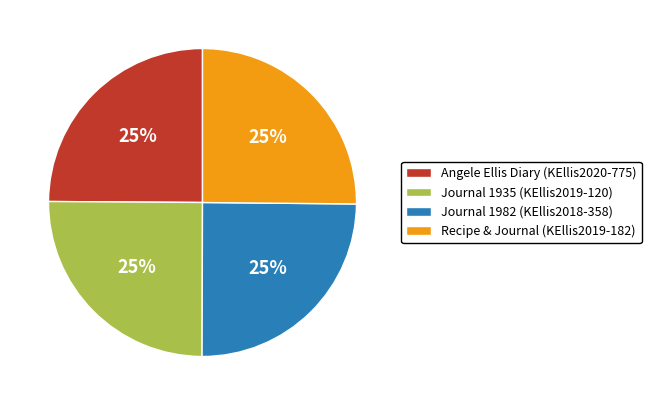

Is Journal 1935 (KEllis2019-120) the majority of the pie?

No